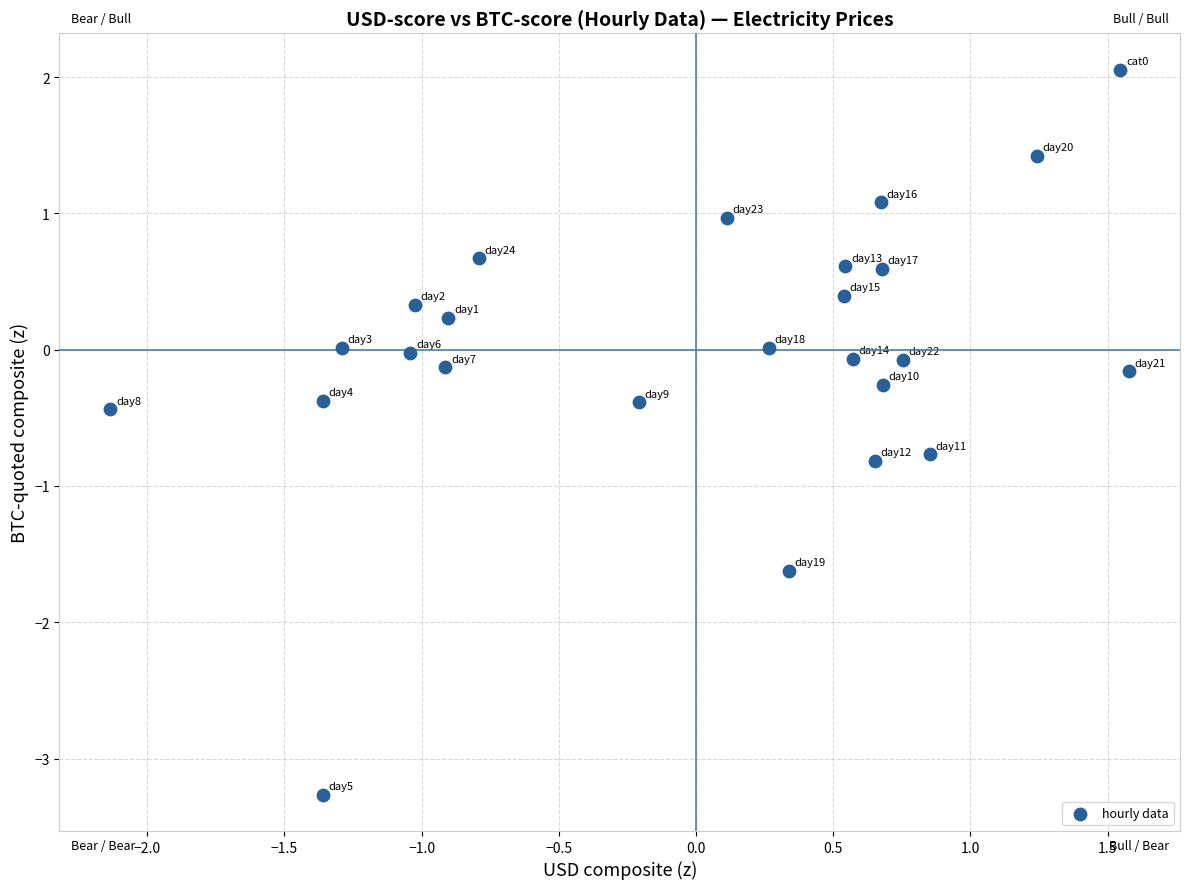

What is the range of Y values (max minus min)?

5.3